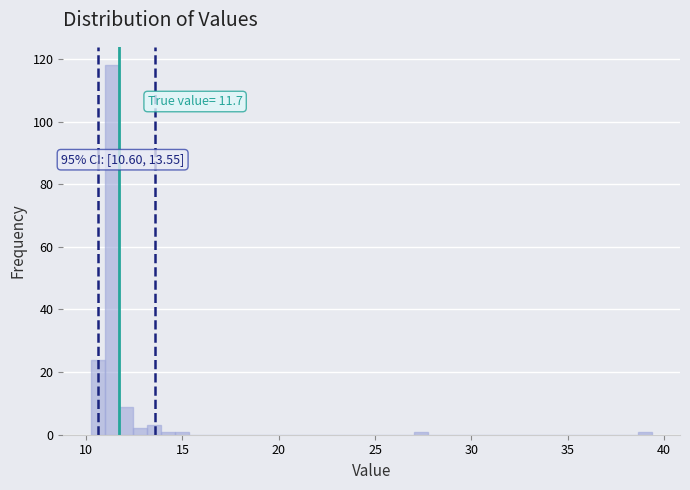

Read against the x-axis, roughly where is the centre of the tallest bar?

11.5